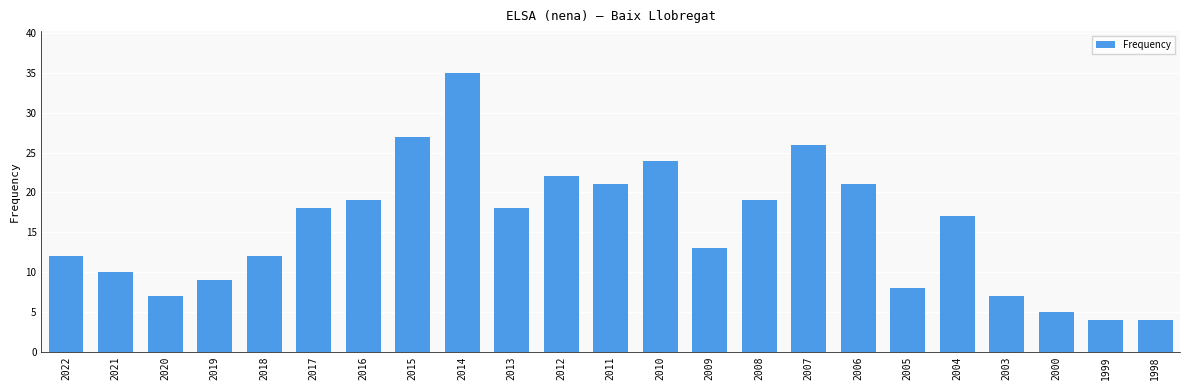

Reading right to left, extract all data points from this chart.

1998=4	1999=4	2000=5	2003=7	2004=17	2005=8	2006=21	2007=26	2008=19	2009=13	2010=24	2011=21	2012=22	2013=18	2014=35	2015=27	2016=19	2017=18	2018=12	2019=9	2020=7	2021=10	2022=12